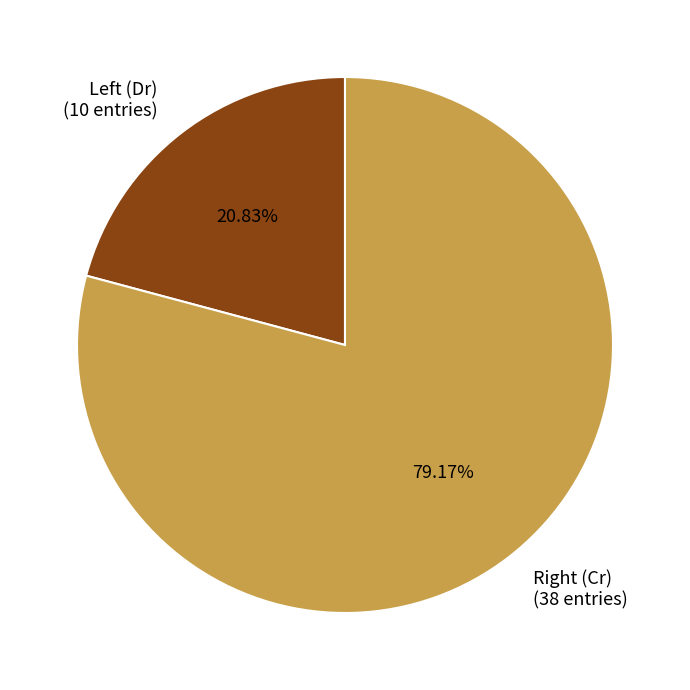

What is the majority slice?

Right (Cr)